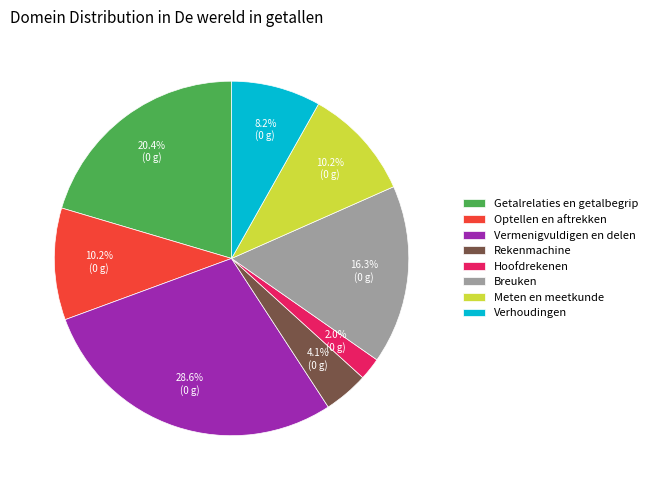

Approximately how many times larger is the value at Meten en meetkunde compared to Rekenmachine?

2.5